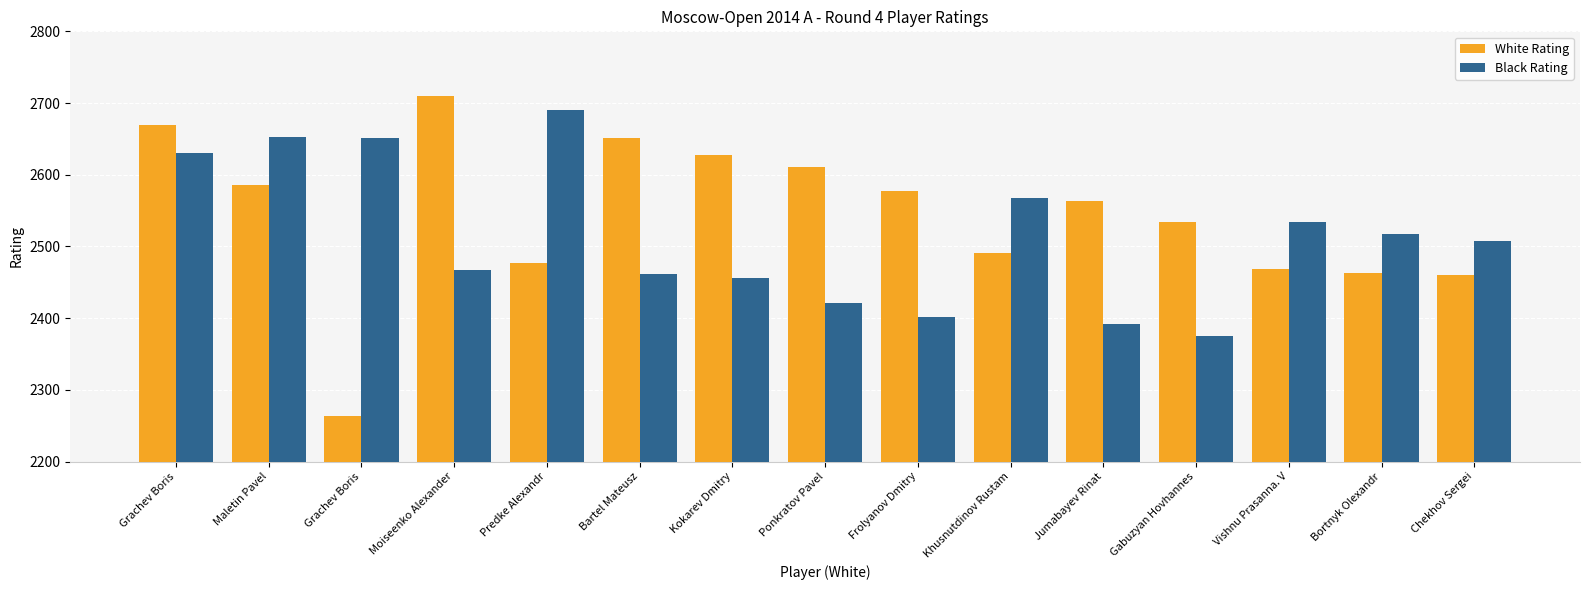

What is the label of the 1st bar from the left?

Grachev Boris